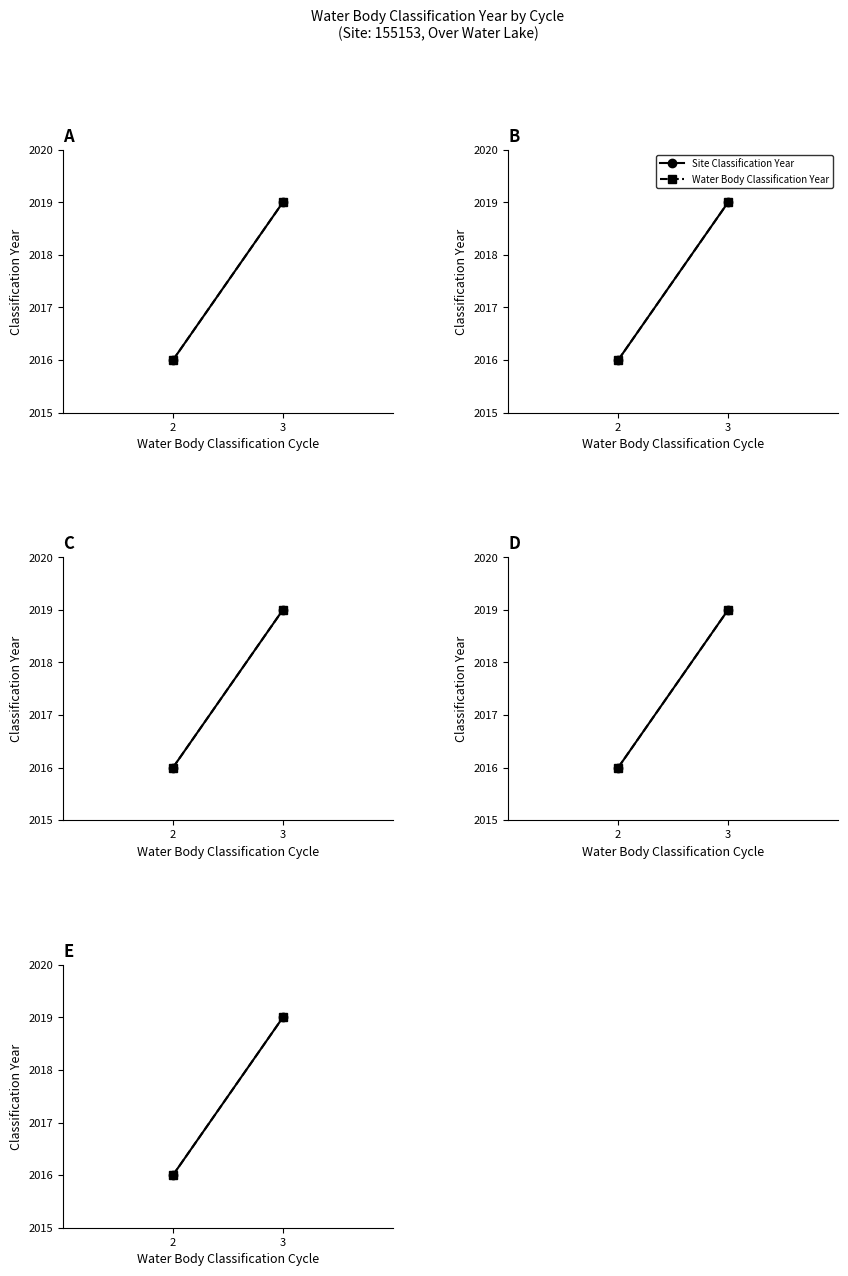

How many values in the Site Classification Year series are below 2019?

1